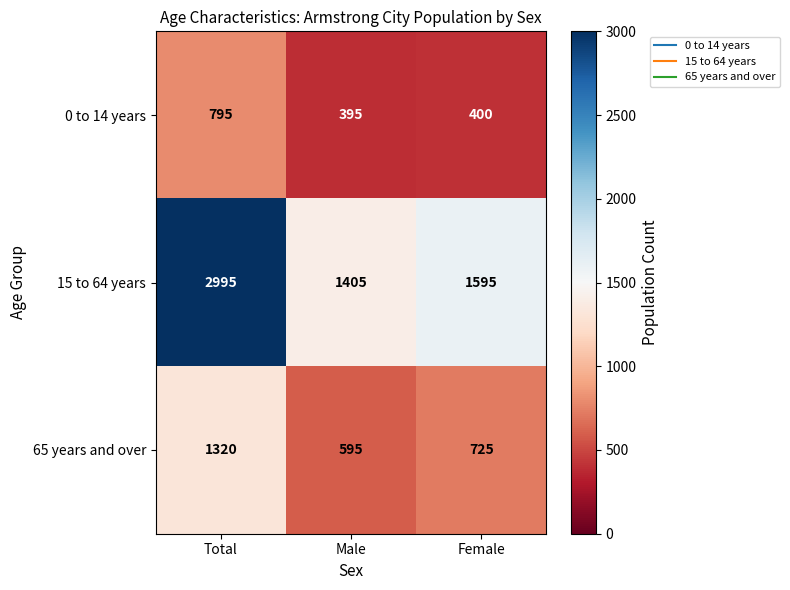

Reading left to right, transcribe all the data shown in this chart.

0 to 14 years: 795	395	400
15 to 64 years: 2995	1405	1595
65 years and over: 1320	595	725